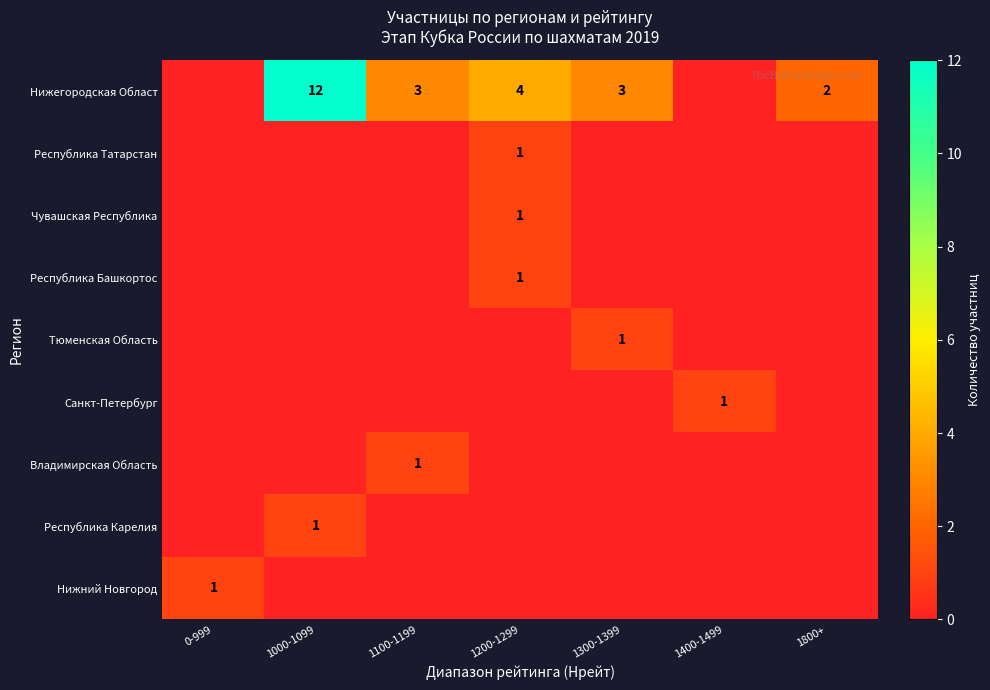

What is the greatest value displayed?

12